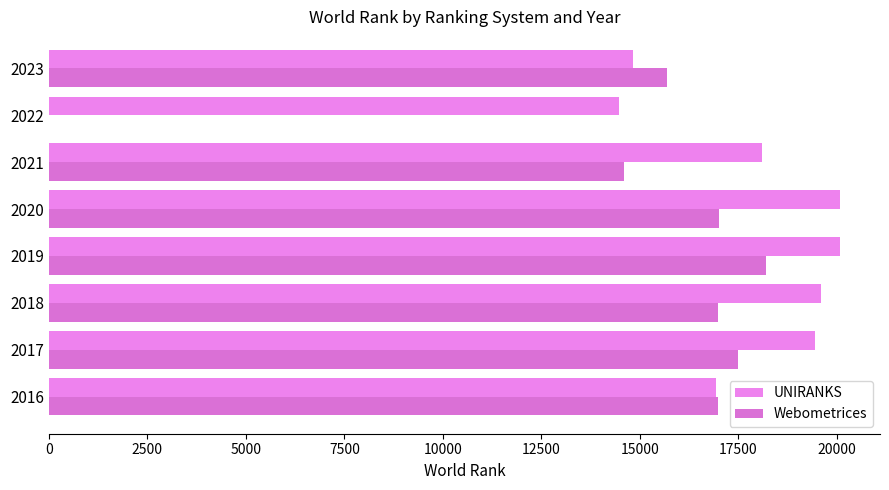

Count the number of categories in the chart.

8